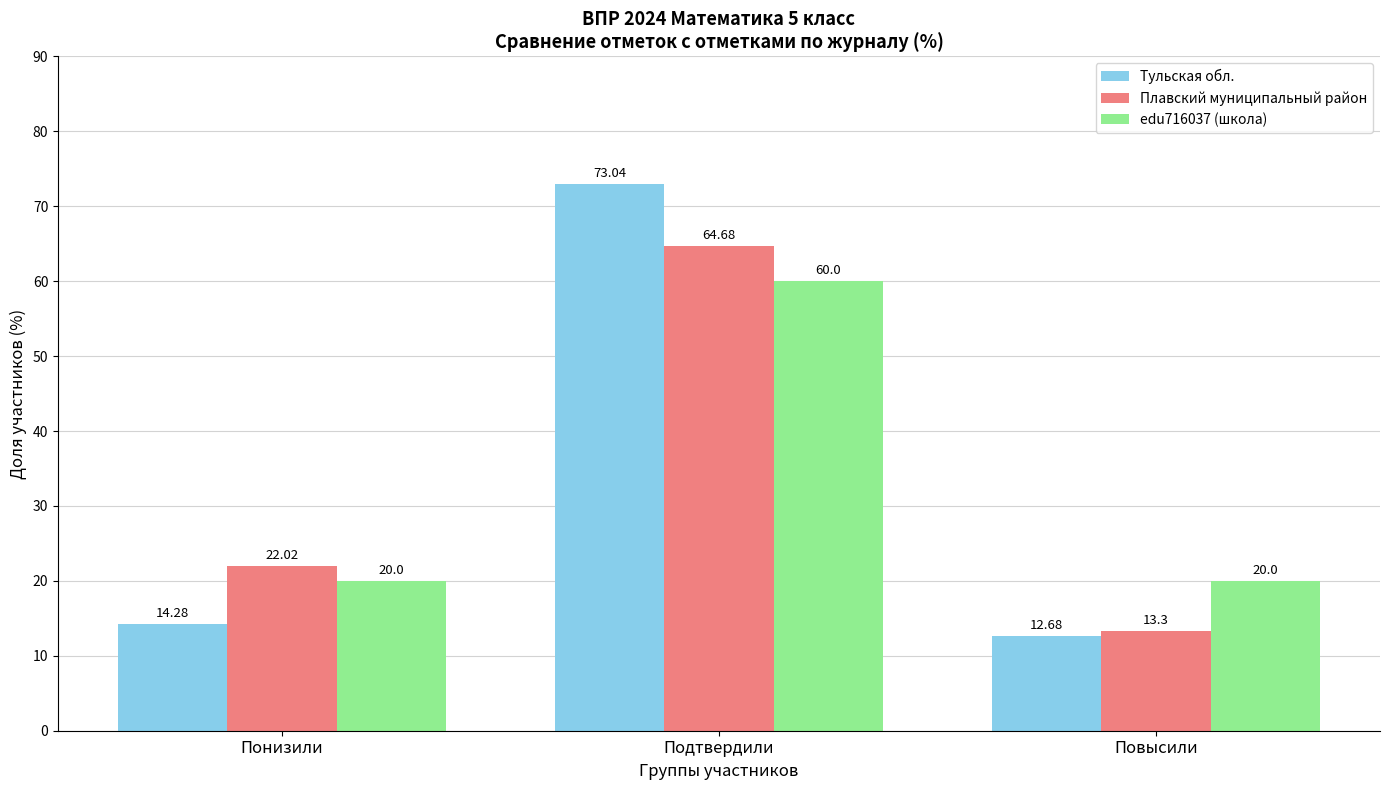

Reading left to right, extract all data points from this chart.

Тульская обл.: 14.3	73.0	12.7
Плавский муниципальный район: 22.0	64.7	13.3
edu716037 (школа): 20.0	60.0	20.0